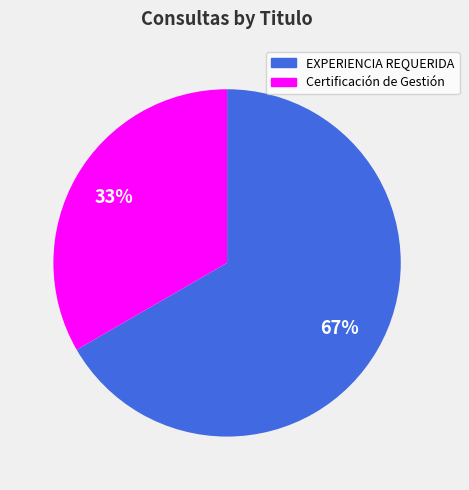

To the nearest percent, what is the average slice percentage?

50%